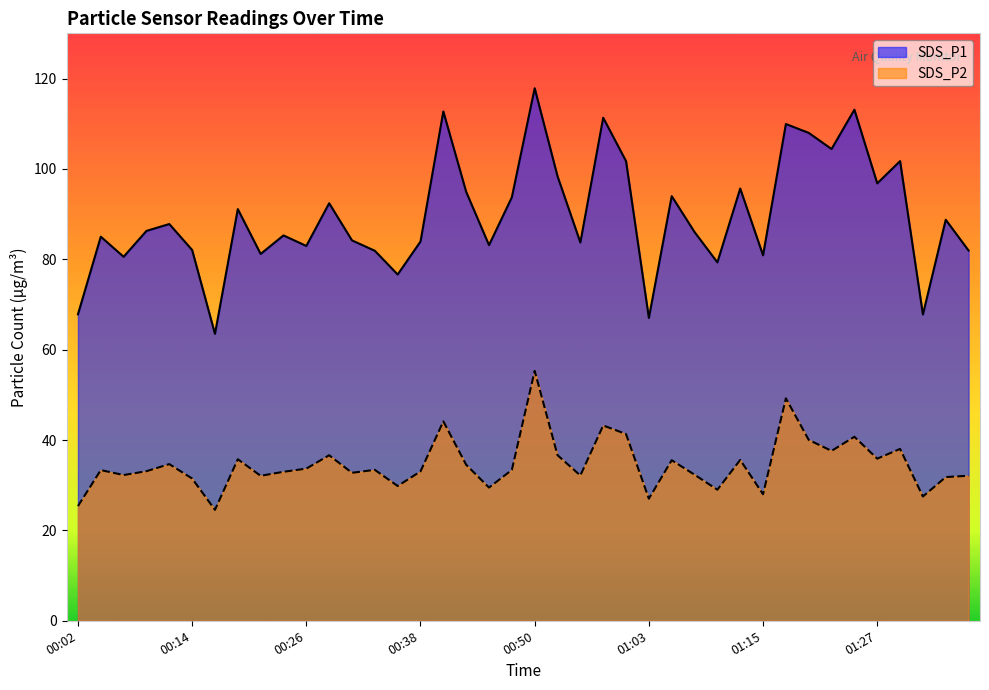

How many values in the SDS_P1 series are below 86?

19